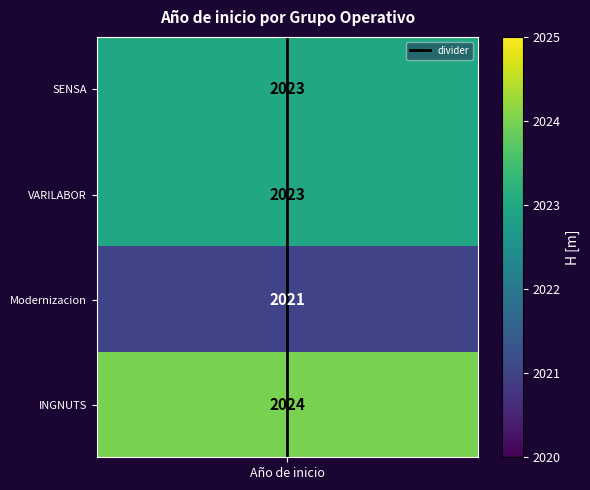

The chart shows a value of 1 at Año de inicio. True or false?

False